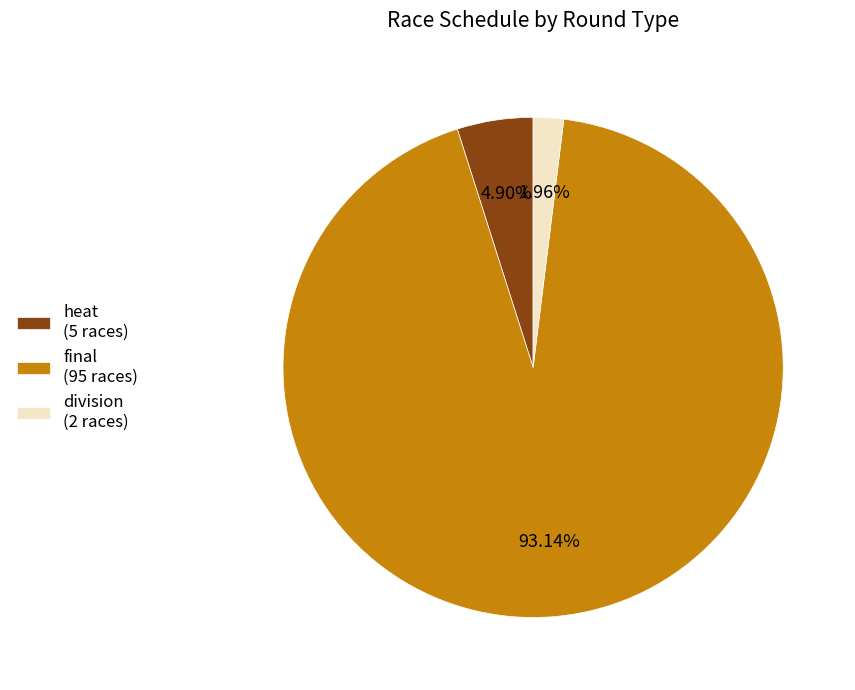

Which slice is the smallest?

division (2 races)